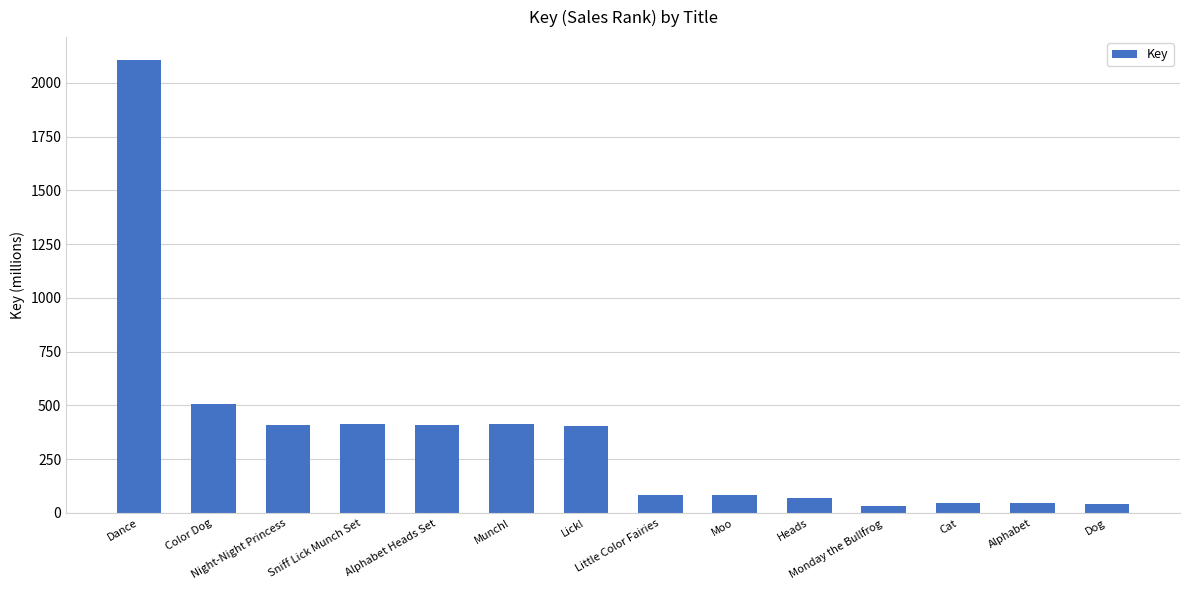

Read the value at Alphabet.

45.6